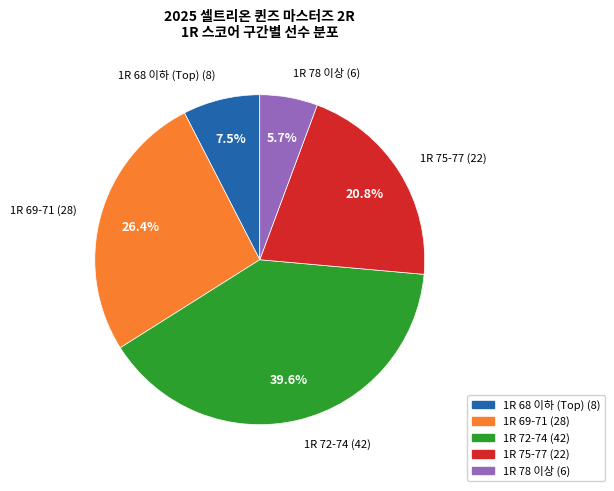

Is there any slice that represents more than half of the pie?

No